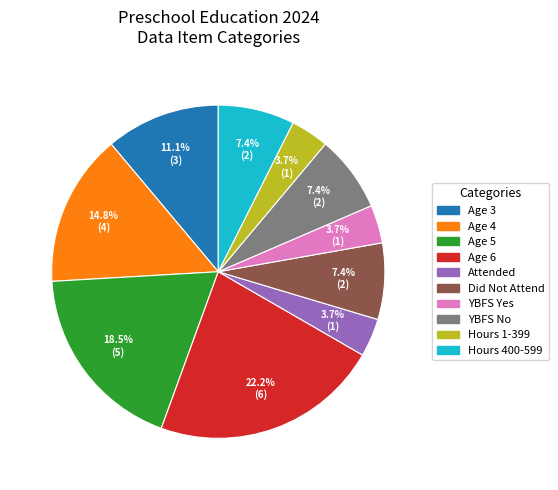

Which category has the biggest portion of the pie?

Age 6